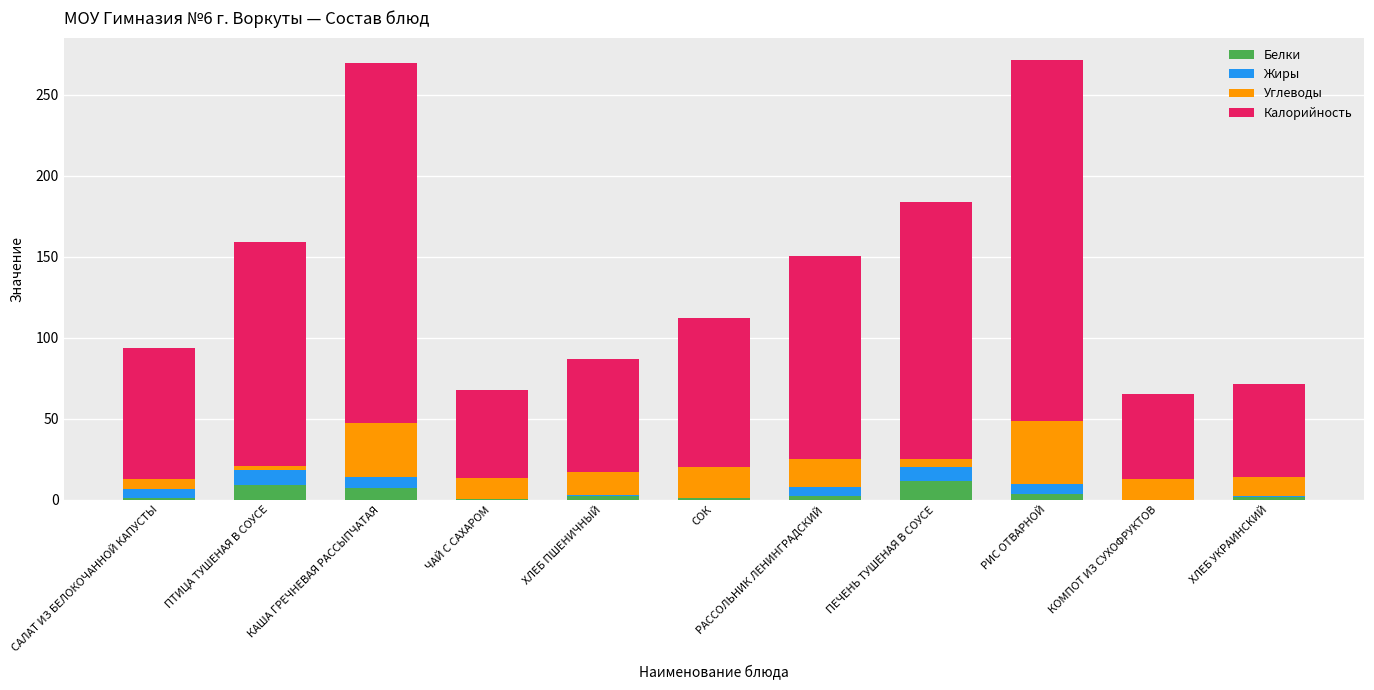

What is the total value across all series at КАША ГРЕЧНЕВАЯ РАССЫПЧАТАЯ?

270.0